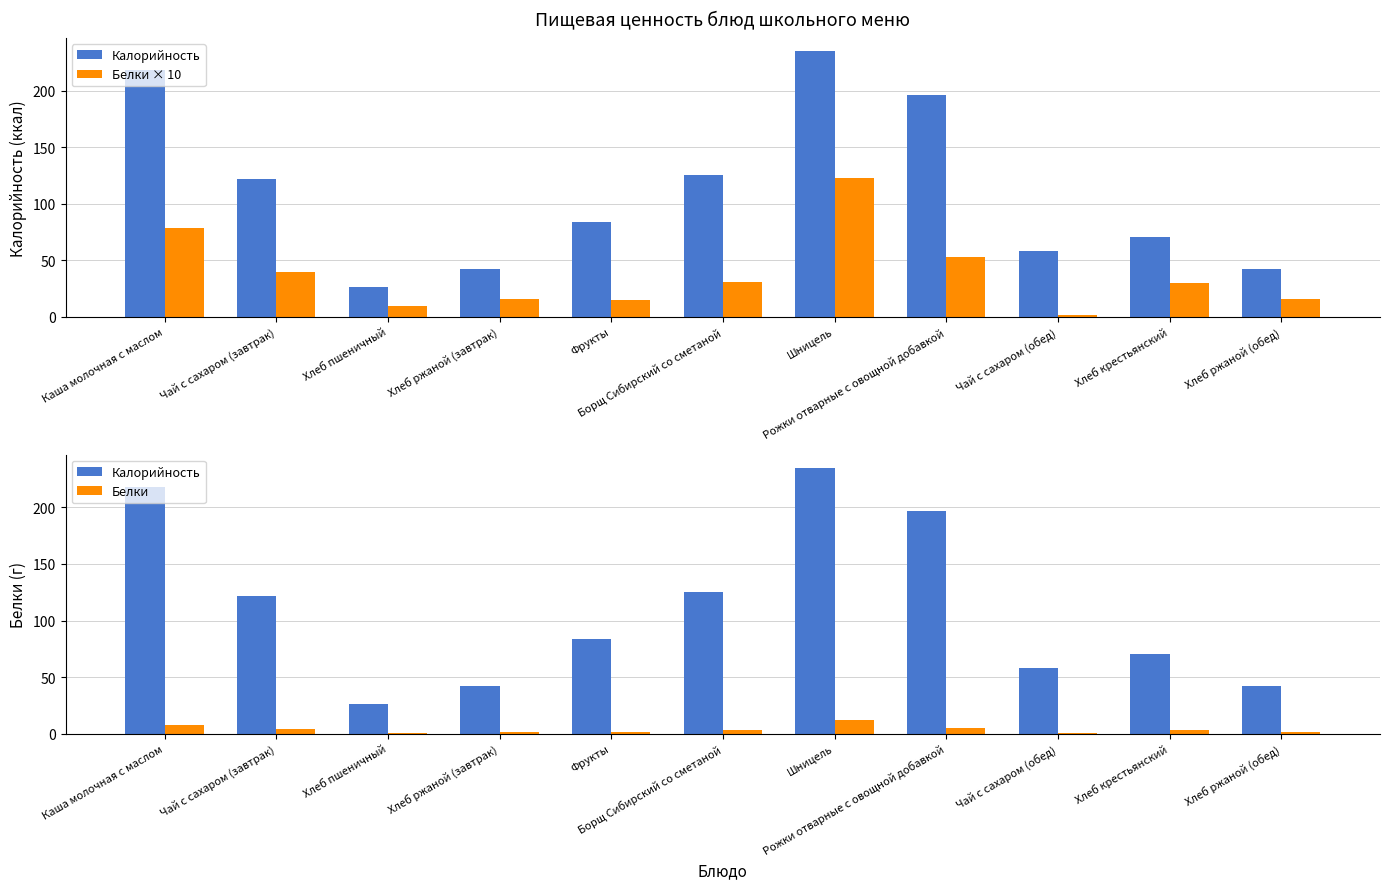

At which label does Калорийность first exceed 84?

Каша молочная с маслом